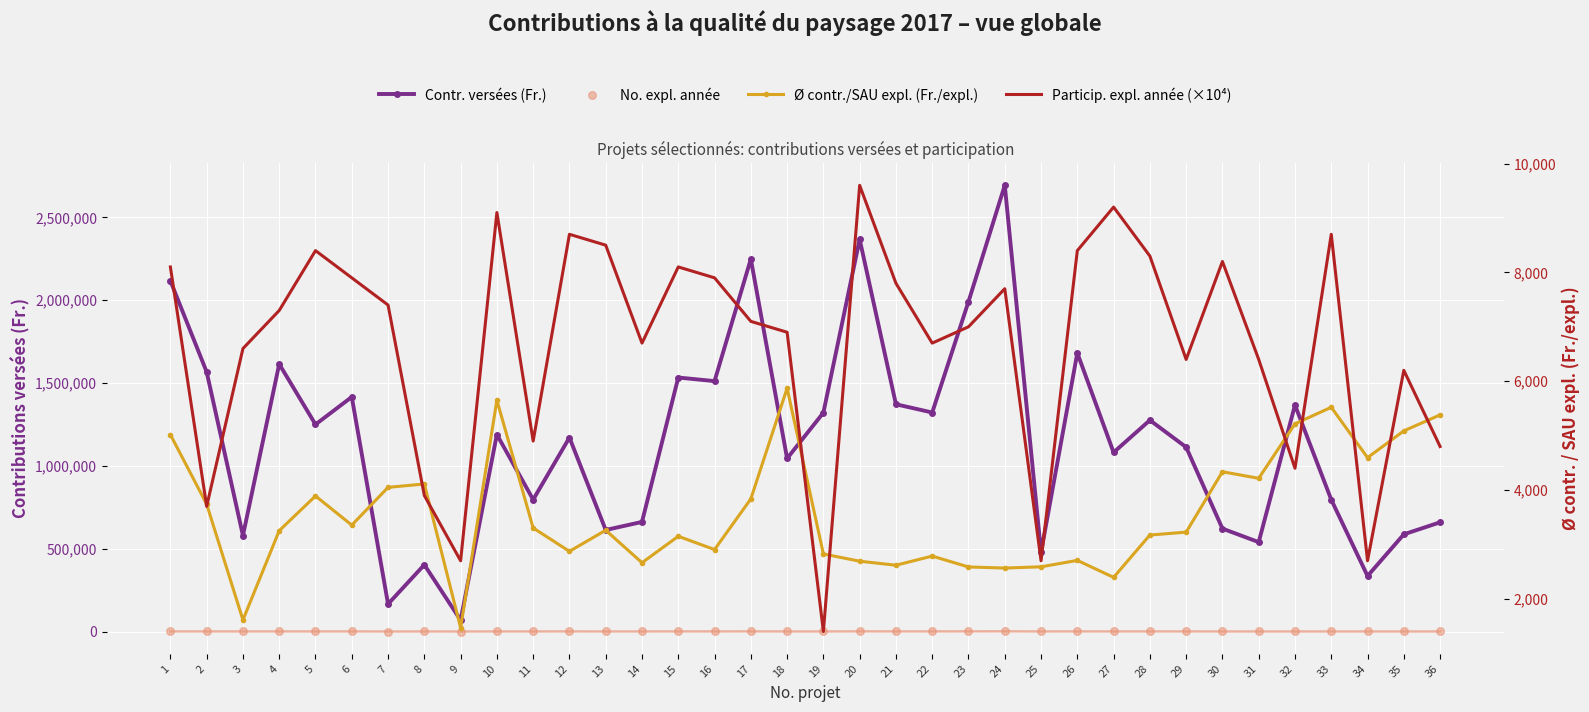

Is the value of No. expl. année at 22 greater than the value of Ø contr./SAU expl. (Fr./expl.) at 10?

No